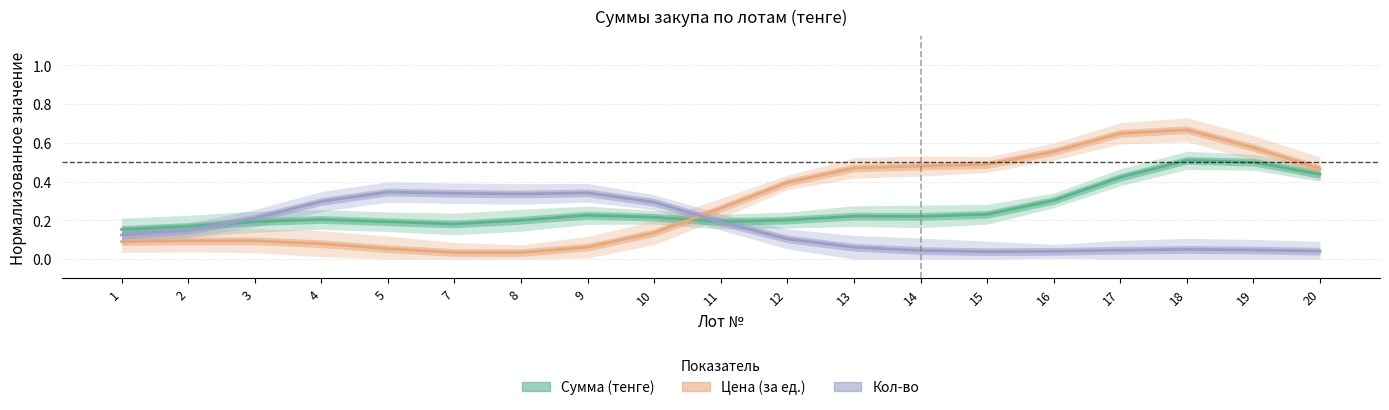

List the series in order of their overall mean, lowest first.

Кол-во, Сумма (тенге), Цена (за ед.)